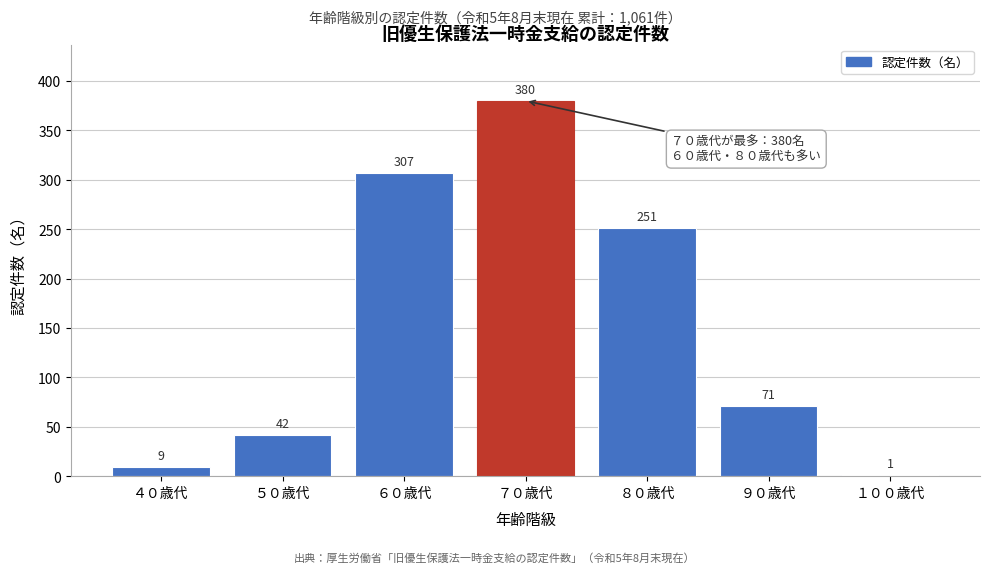

Reading left to right, transcribe all the data shown in this chart.

４０歳代=9	５０歳代=42	６０歳代=307	７０歳代=380	８０歳代=251	９０歳代=71	１００歳代=1